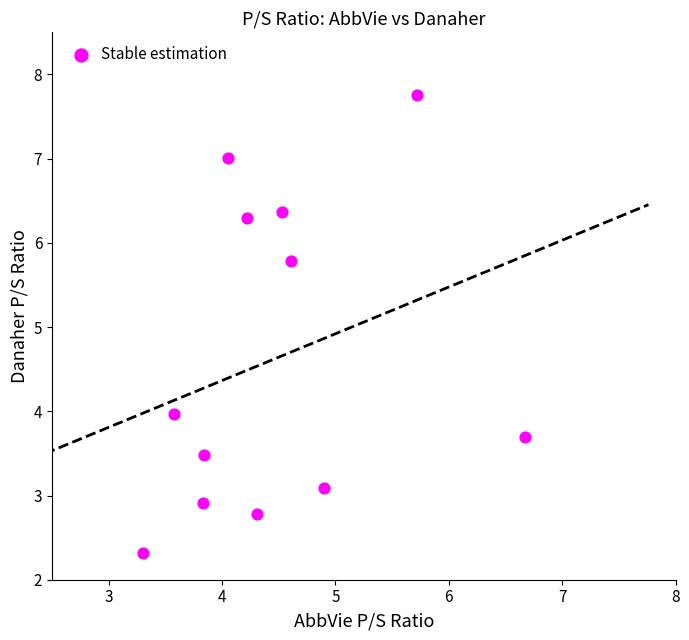

What Y value in the scatter plot is closest to 5?

5.8